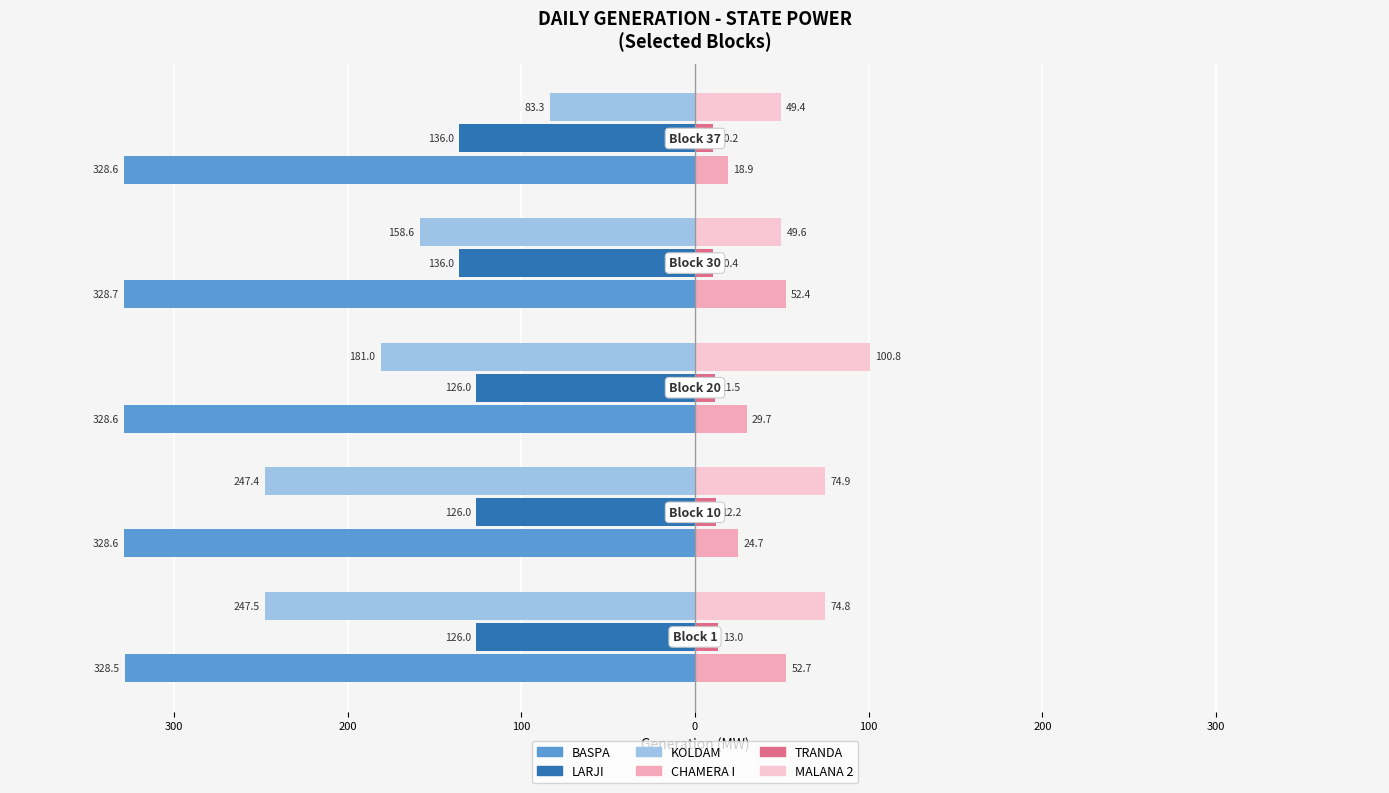

What are all the series names shown in the legend?

BASPA, LARJI, KOLDAM, CHAMERA I, TRANDA, MALANA 2